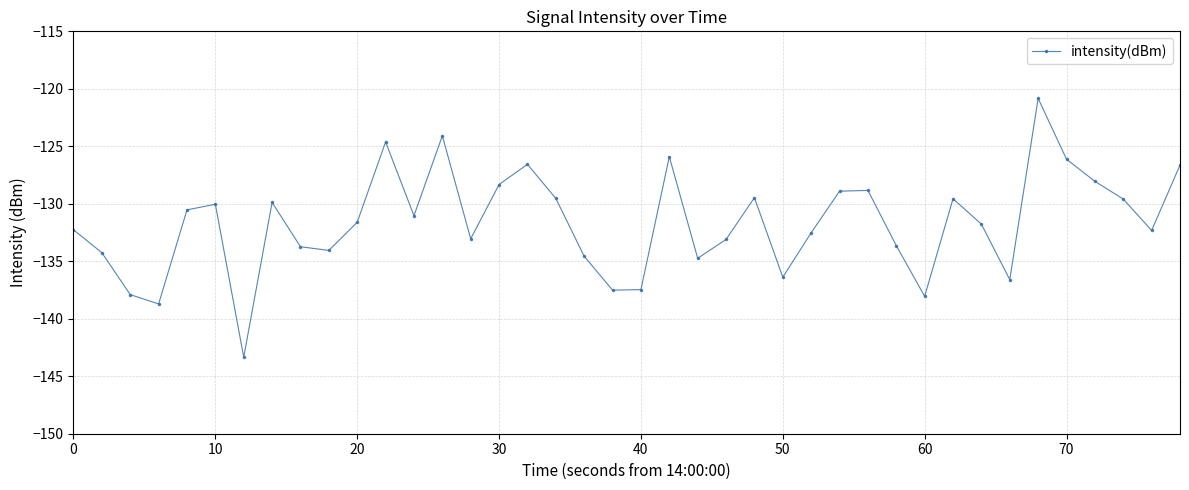

What is the value of the 37th point from the left?

-128.0